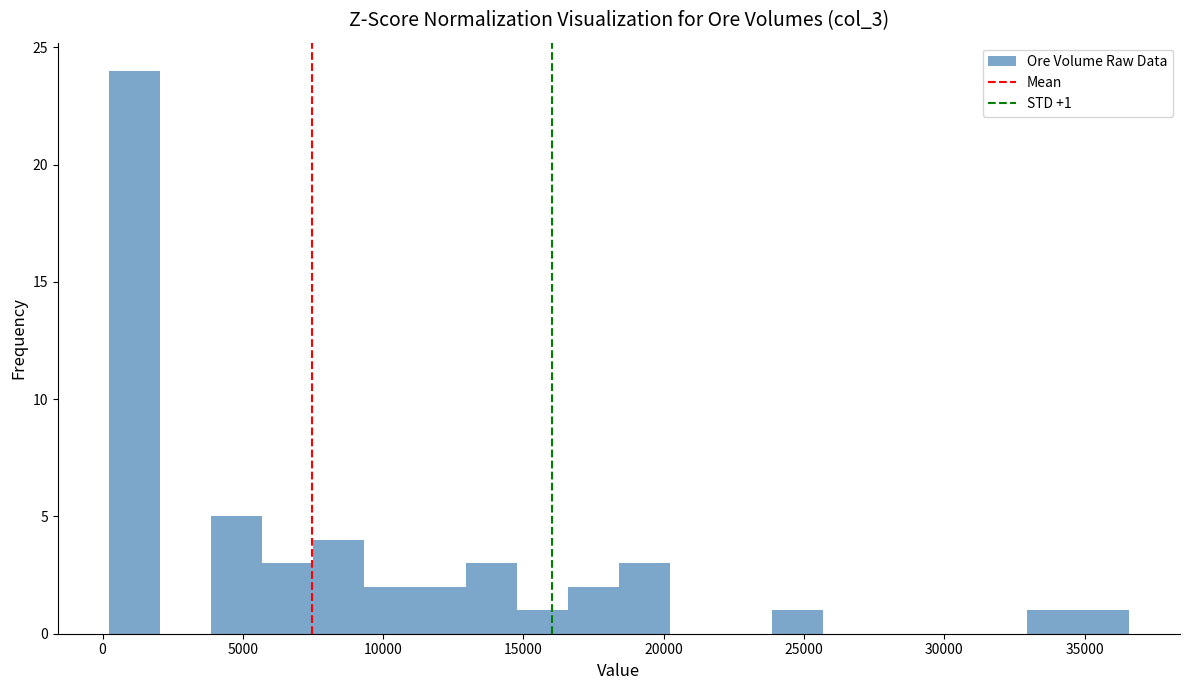

Read against the x-axis, roughly where is the centre of the tallest bar?

1000